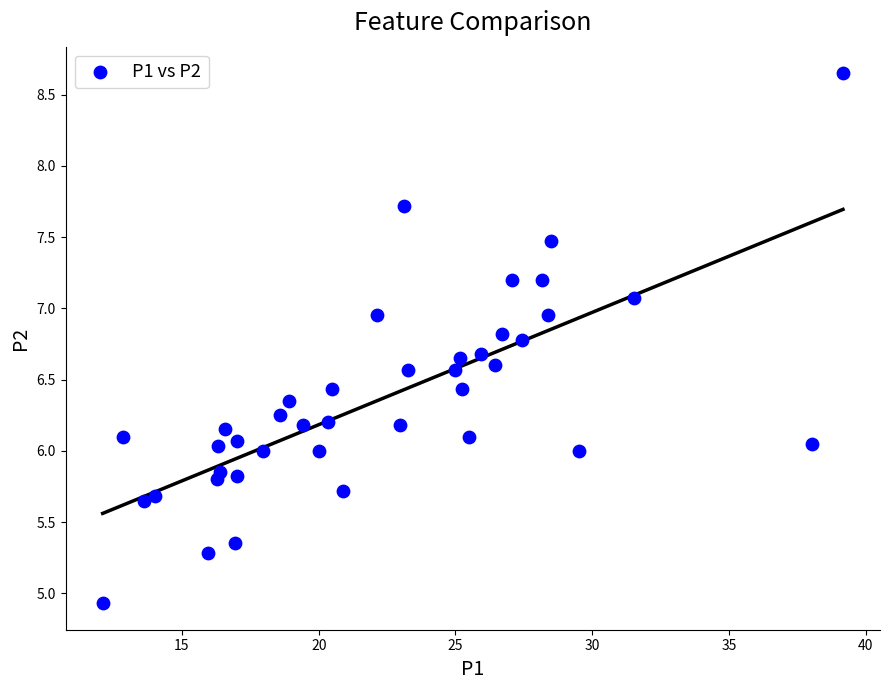

What is the range of Y values (max minus min)?

3.7